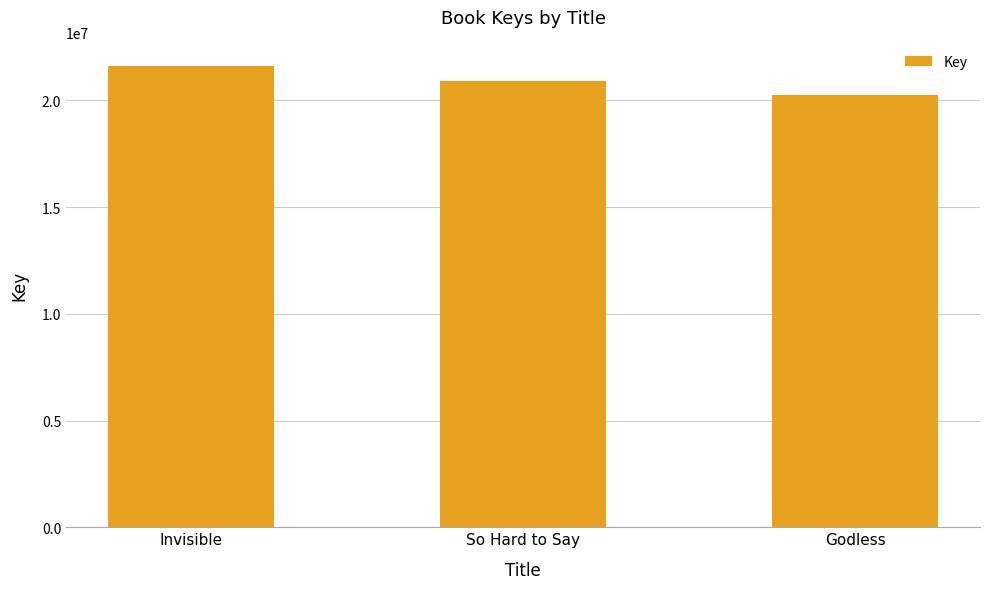

List the labels in order of value, smallest first.

Godless, So Hard to Say, Invisible